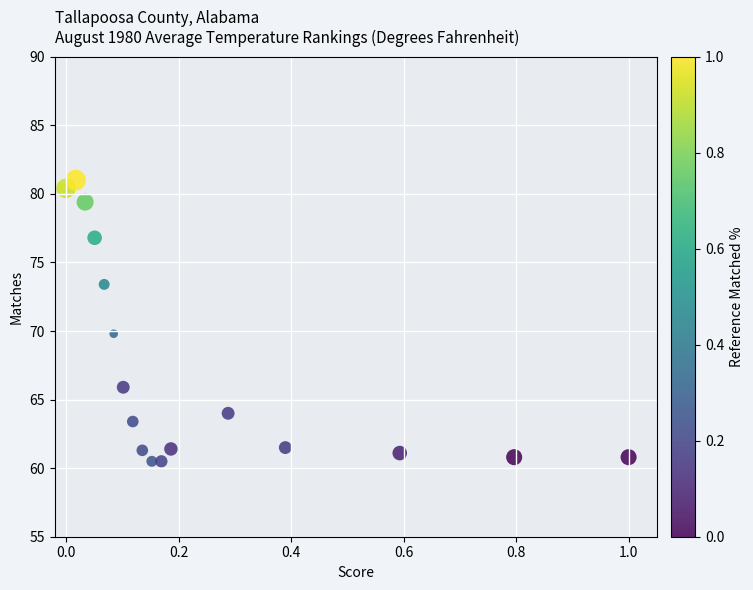

What is the range of Y values (max minus min)?

20.5